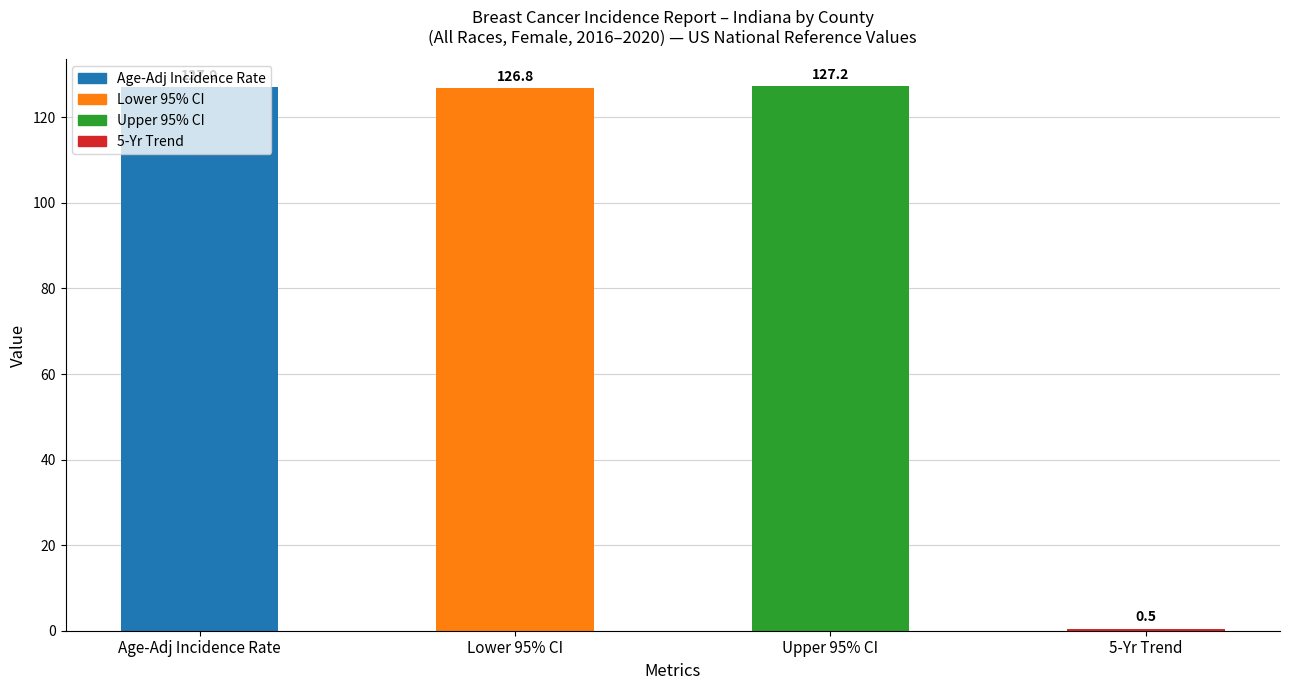

What is the greatest value displayed?

127.2